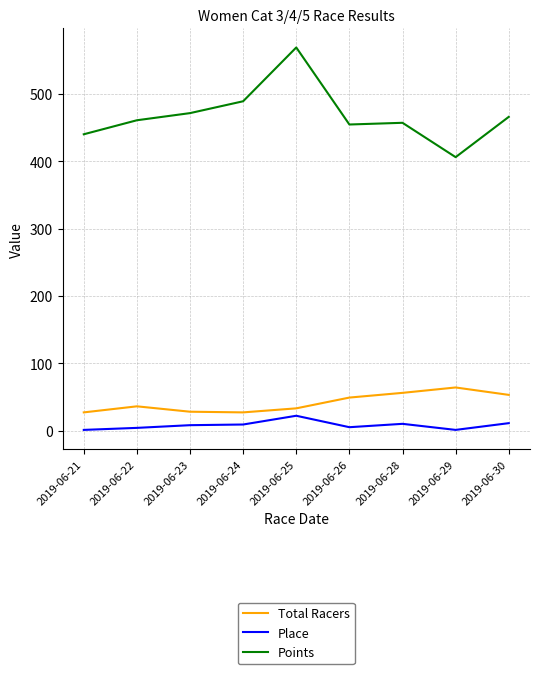

How many interior local valleys does the Total Racers series have?

1